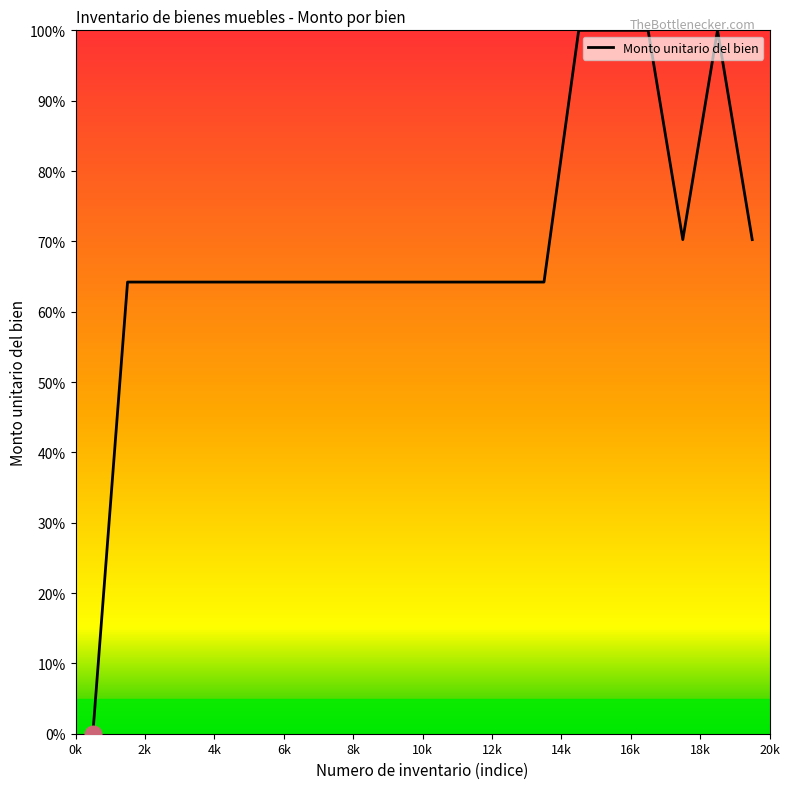

What is the greatest value displayed?

100.0